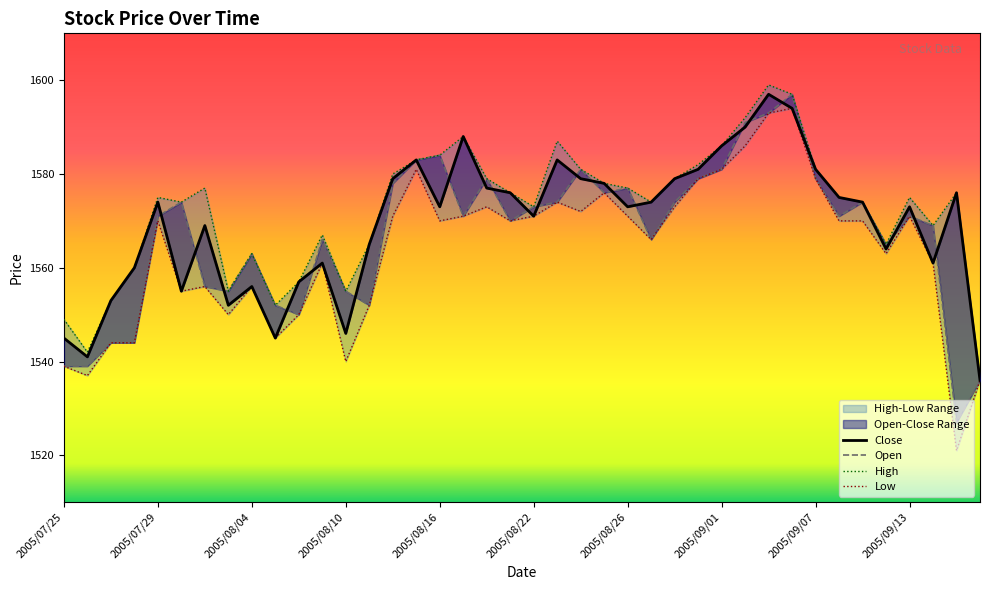

What value does the Close series have at 2005/09/07, to the nearest 5?

1580